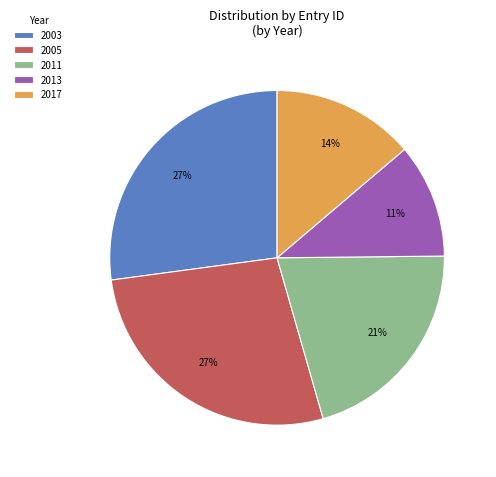

Combined, do 2017 and 2011 account for over 50%?

No